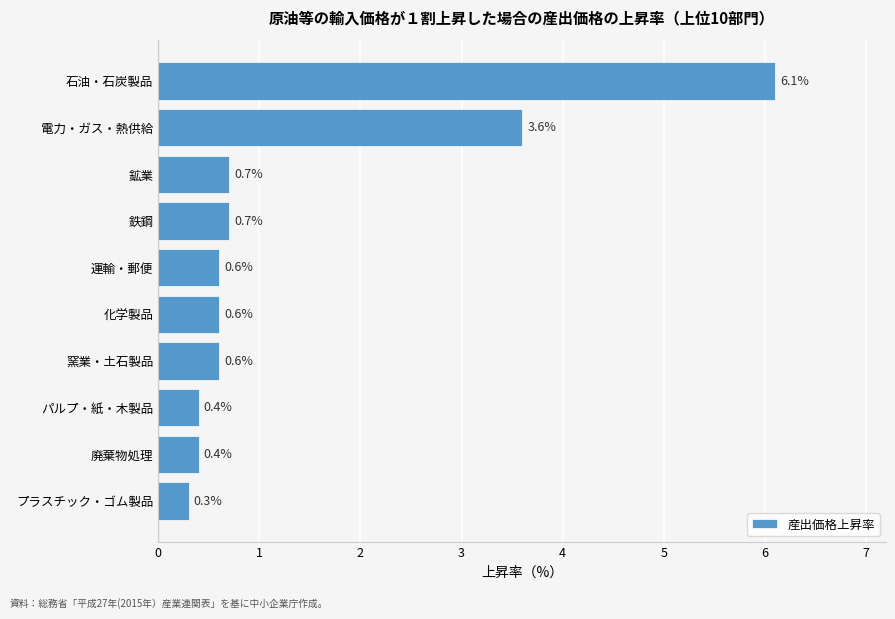

What is the smallest value displayed?

0.3